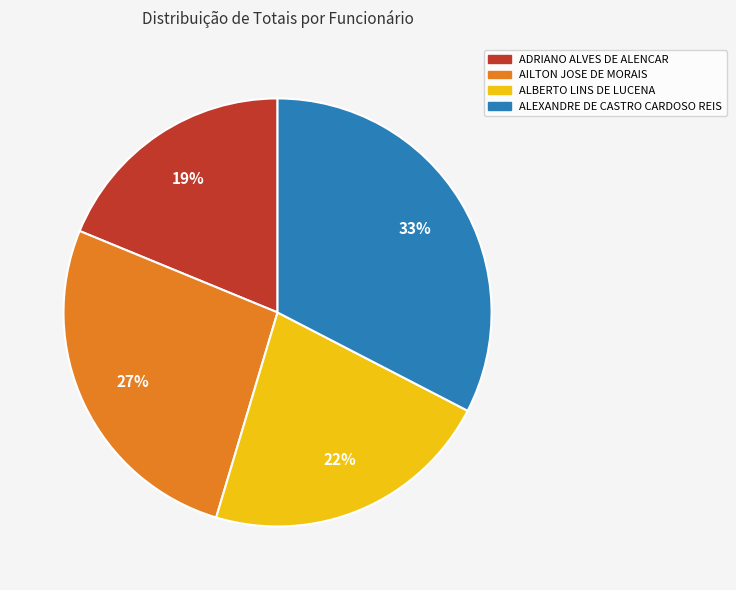

To the nearest percent, what portion does ALBERTO LINS DE LUCENA represent?

22%